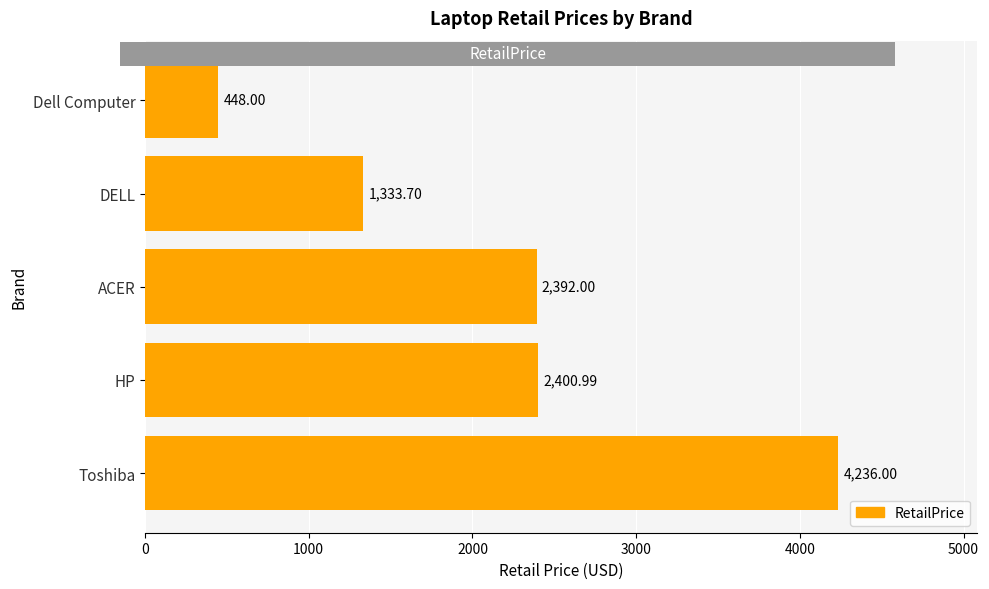

Are the bars horizontal?

Yes